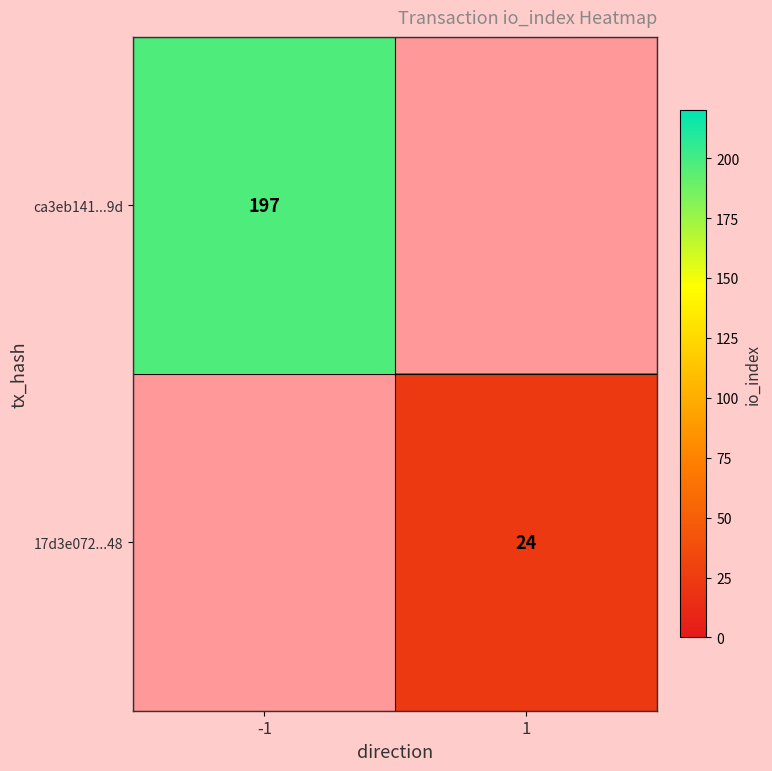

Is it true that ca3eb141...9d equals 197 at -1?

True